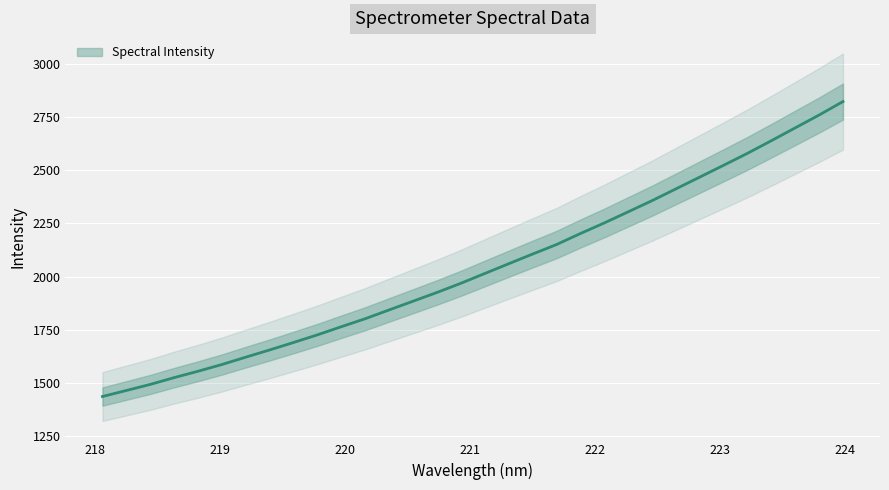

At which category does the chart reach its peak across all series?

223.9802